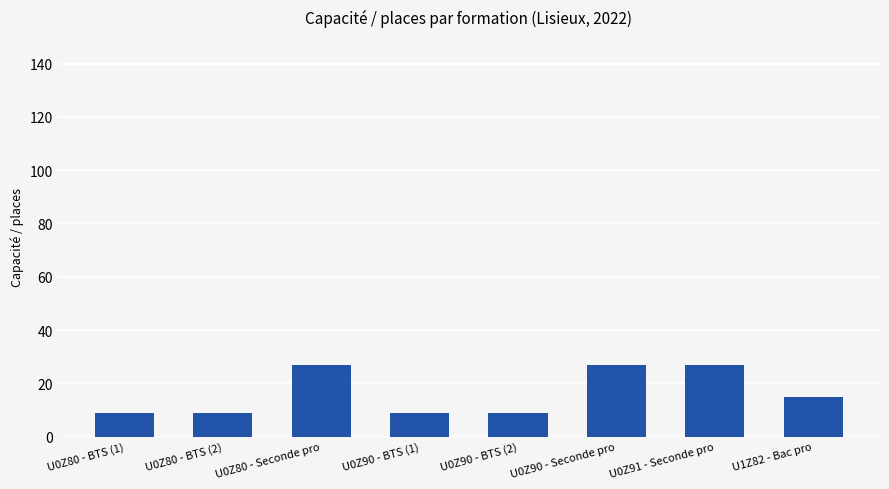

Which has a higher value, U0Z90 - Seconde pro or U0Z90 - BTS (2)?

U0Z90 - Seconde pro